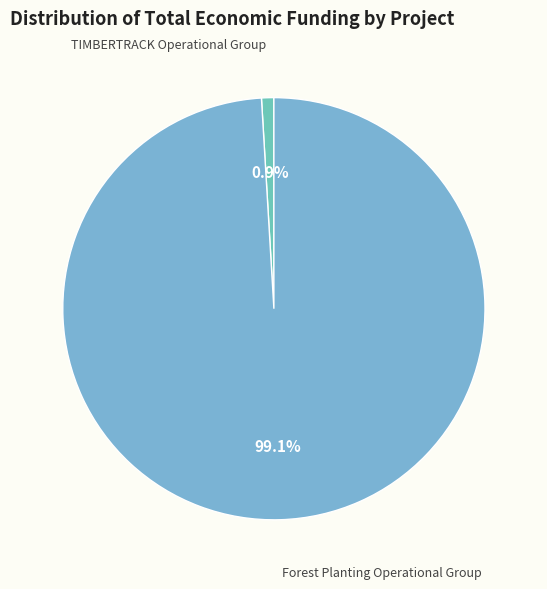

Which slice is the smallest?

TIMBERTRACK Operational Group